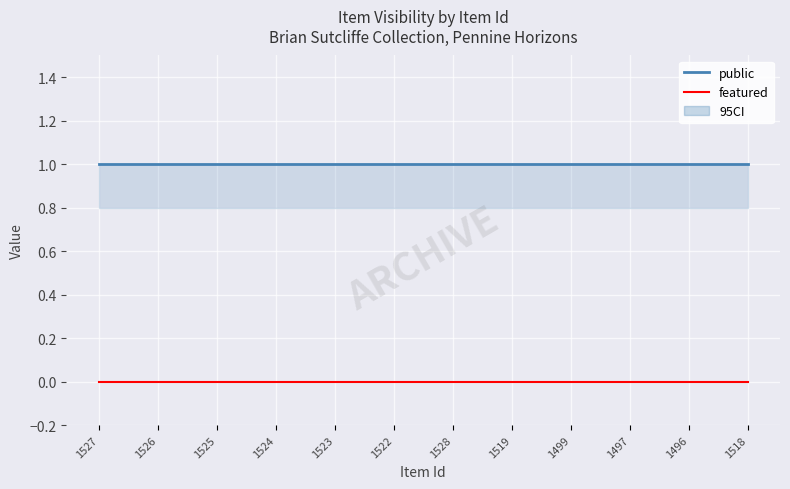

Which category has the lowest value in the featured series?

1527